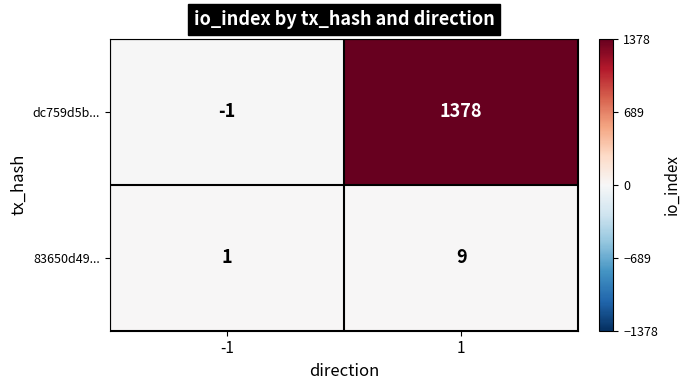

What is the sum of the dc759d5b... values at 1 and -1?

1377